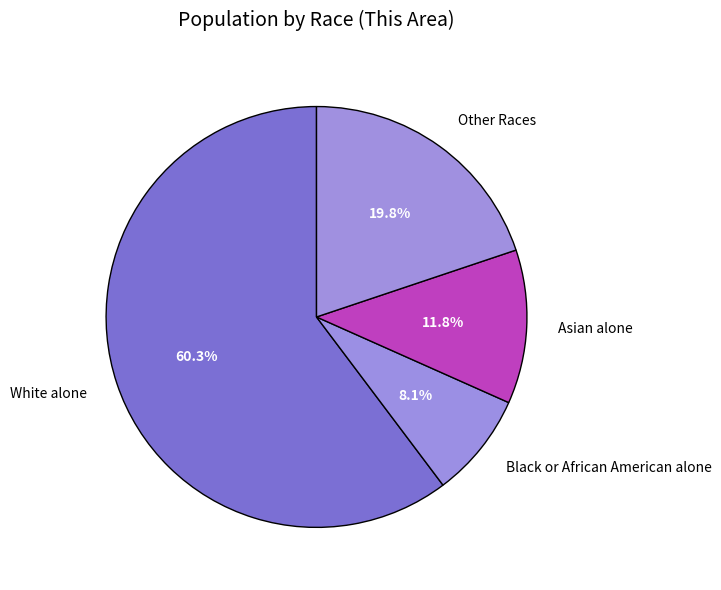

Does Asian alone represent more than half of the total?

No